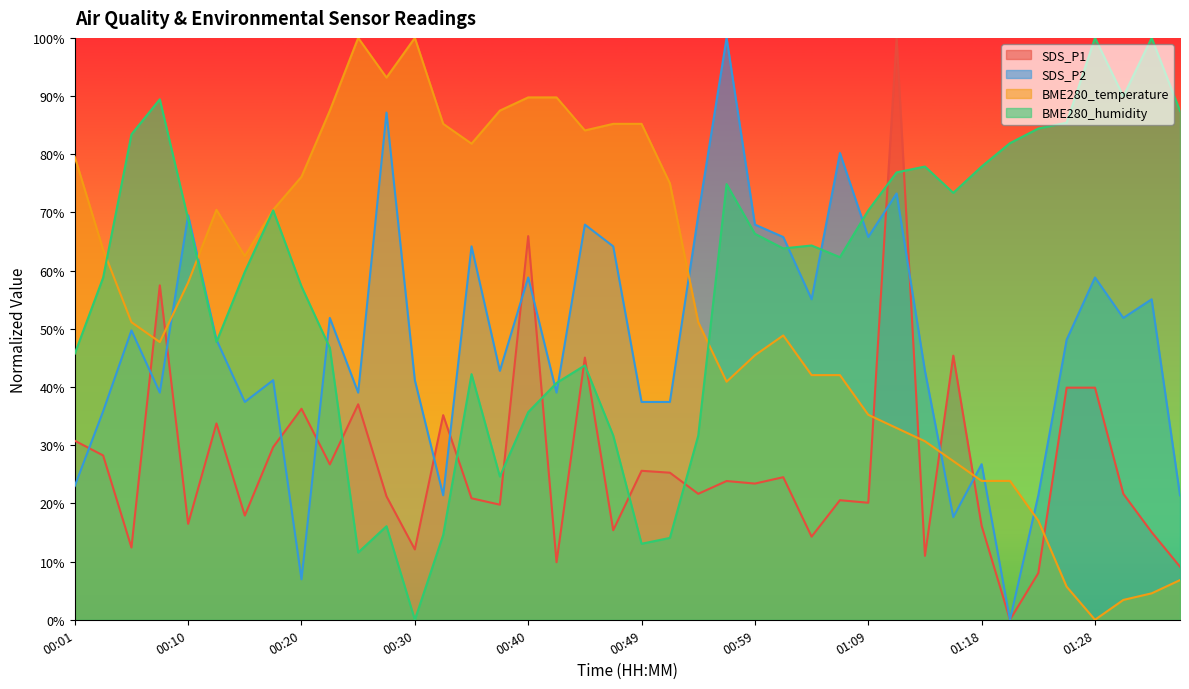

True or false: SDS_P2 has a value of 0.7 at 00:59.

True